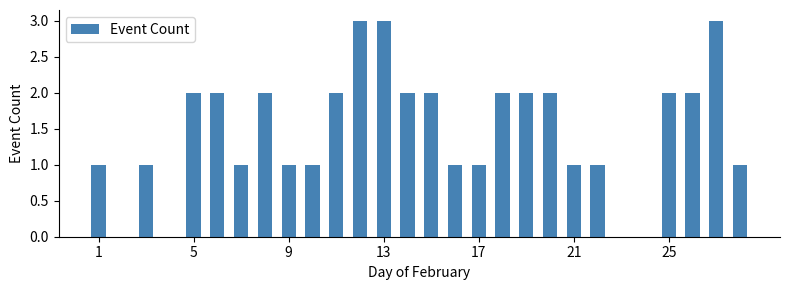

What is the greatest value displayed?

3